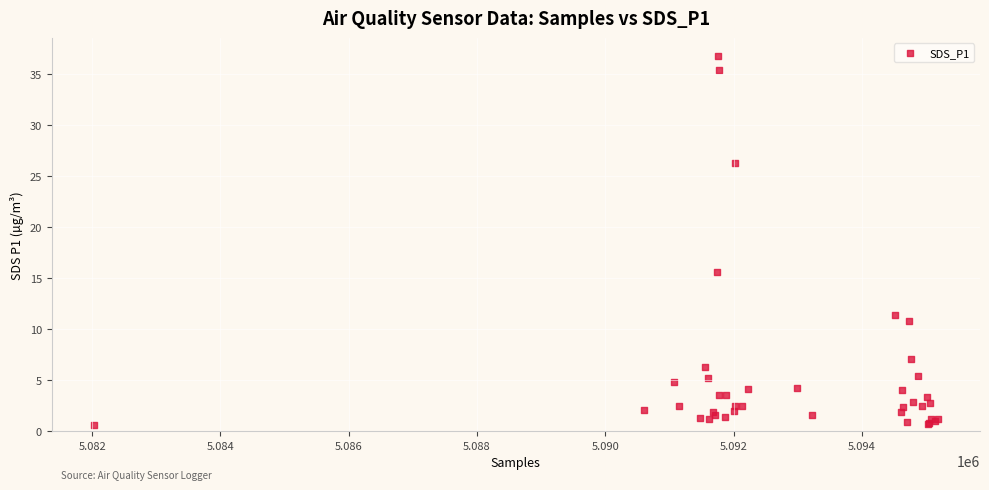

What Y value in the scatter plot is closest to 18?

15.6